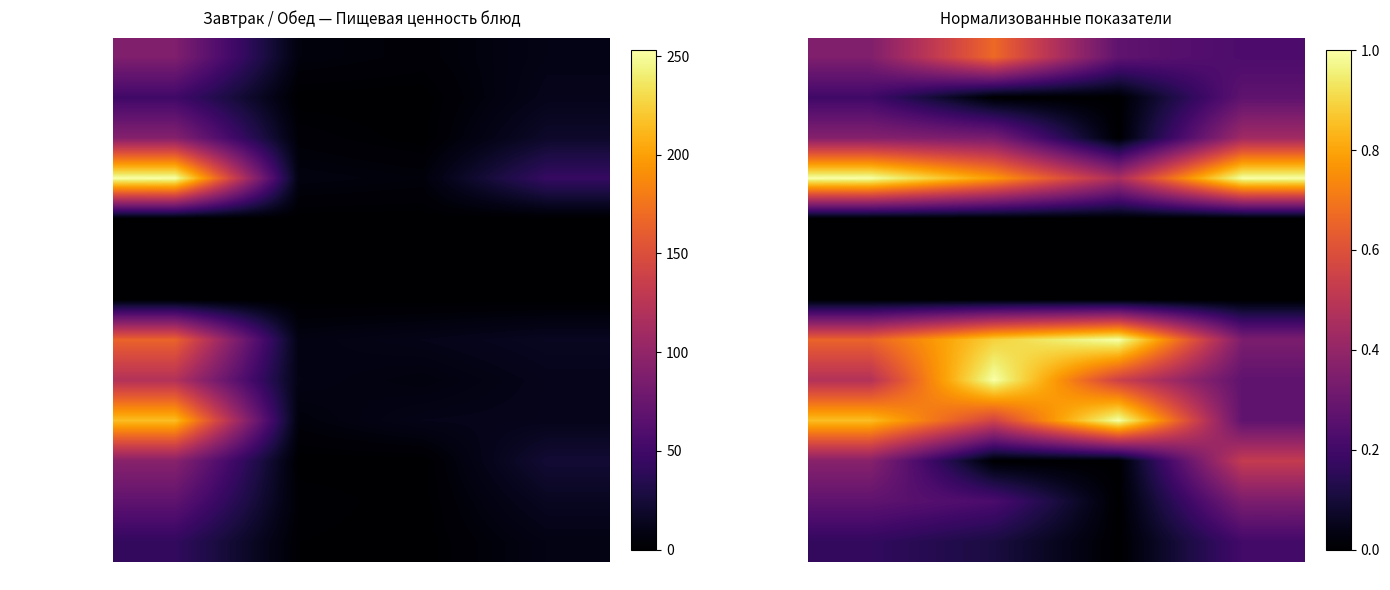

Is it true that Сосиска отварная equals 0.5 at Калорийность?

False